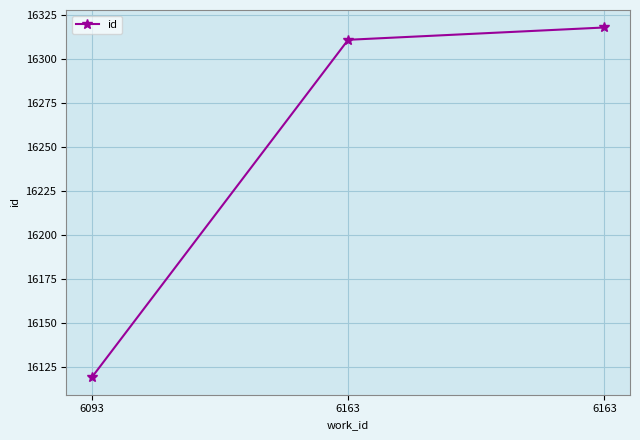

What is the ratio of the value at 6163 to the value at 6093?

1.0